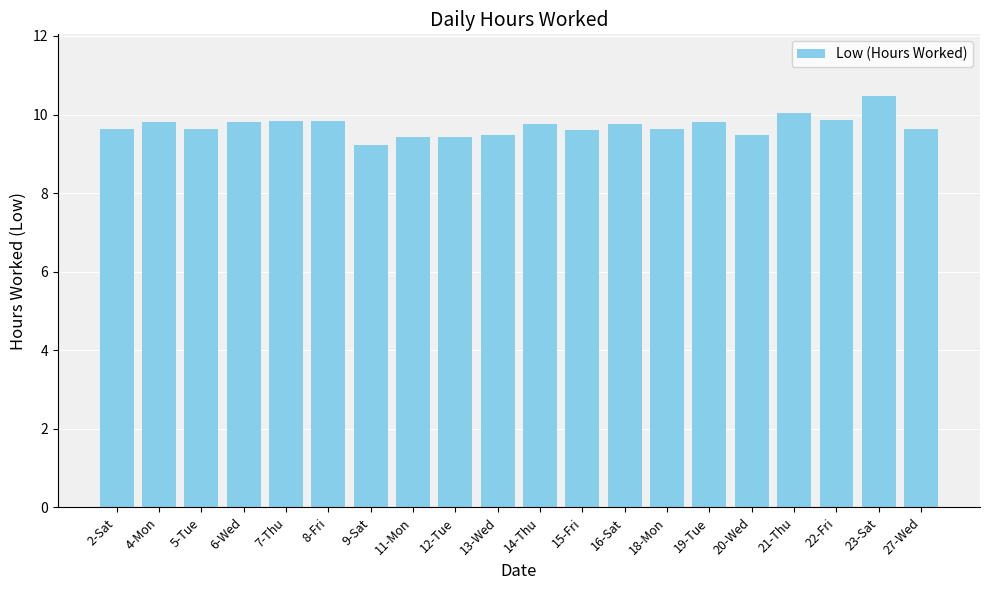

What is the maximum value shown in the chart?

10.5